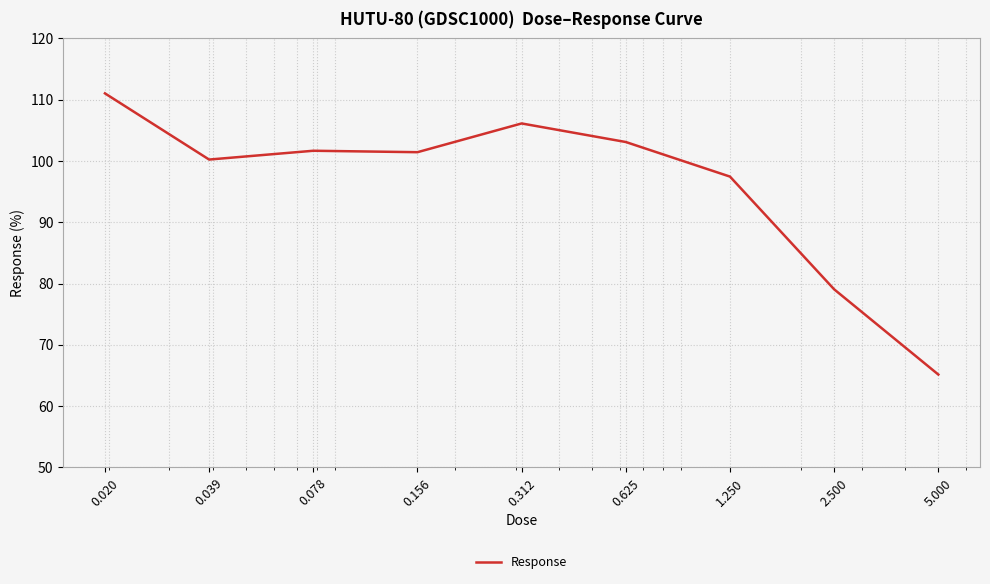

How many values are below 101?

4